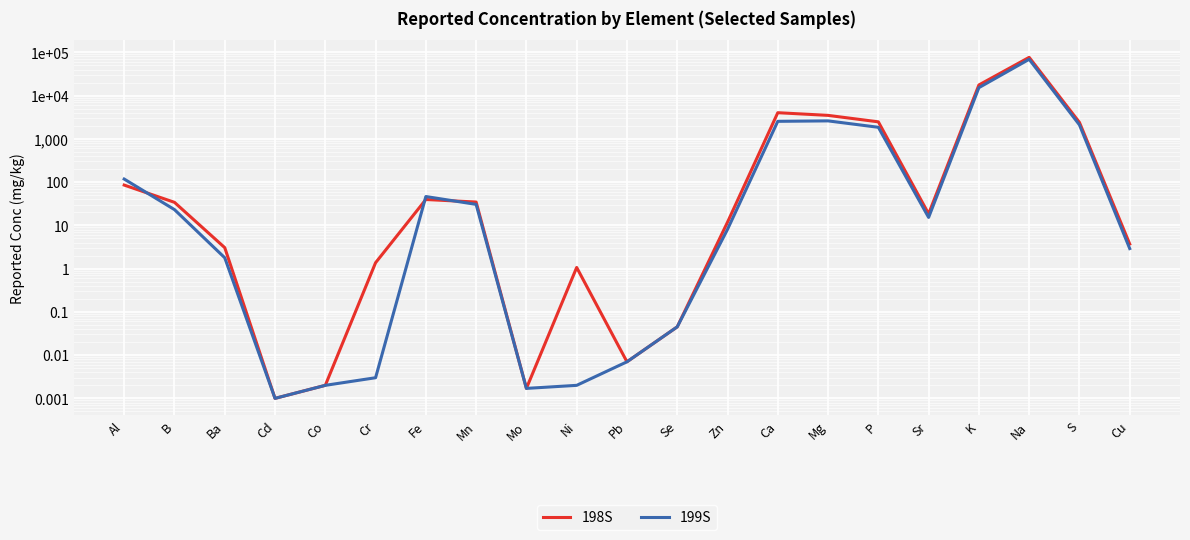

What is the greatest value displayed?

76410.0